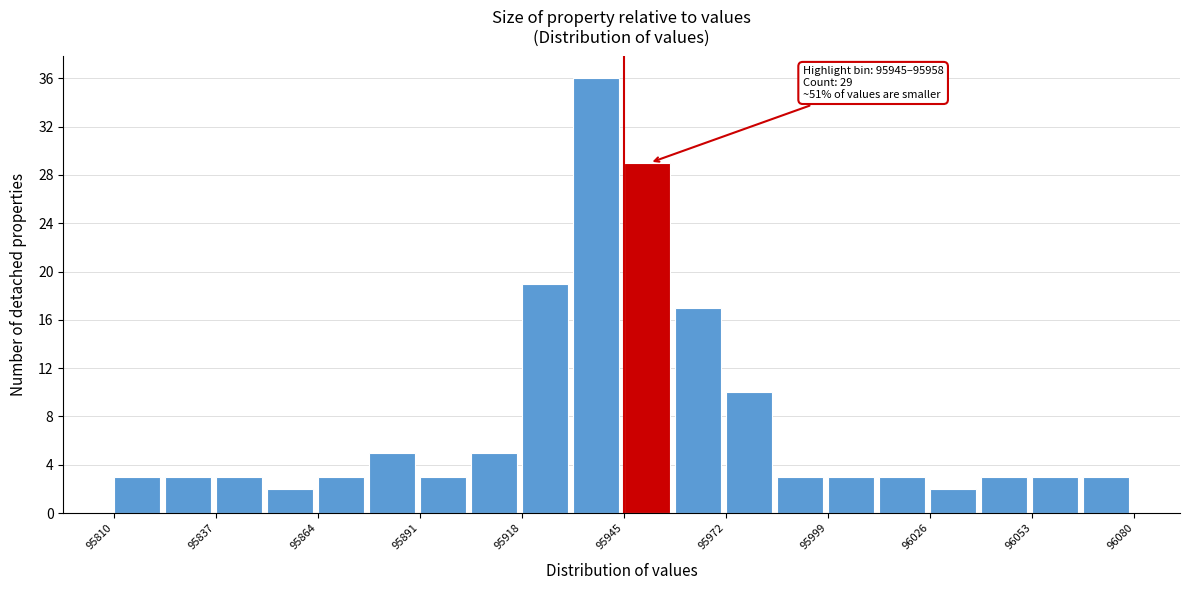

Around what value on the x-axis is the tallest bar? Give the approximate position of its centre, as read against the axis.

95940